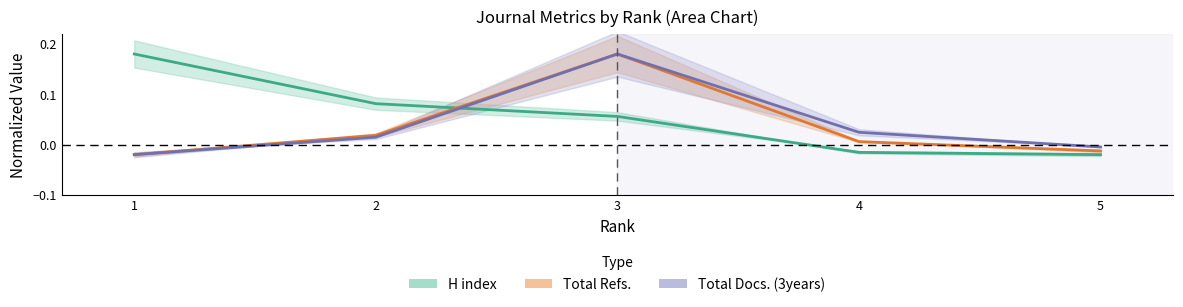

Is this an area chart (filled region under the line)?

No